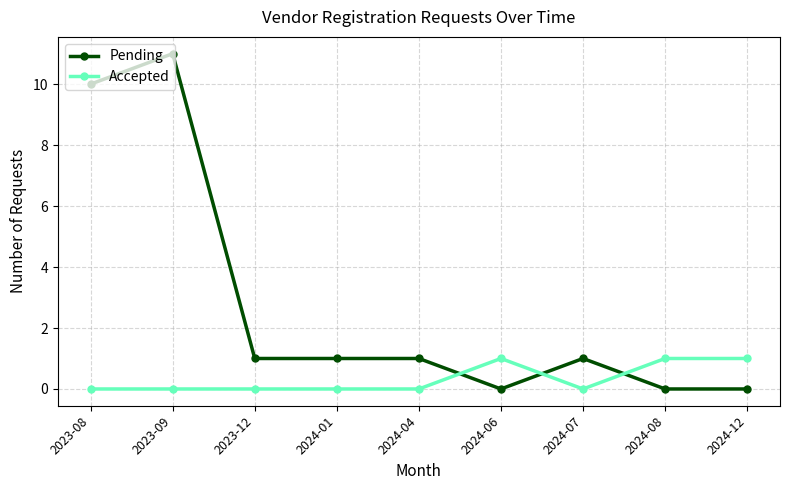

Which series has the largest total across all categories?

Pending